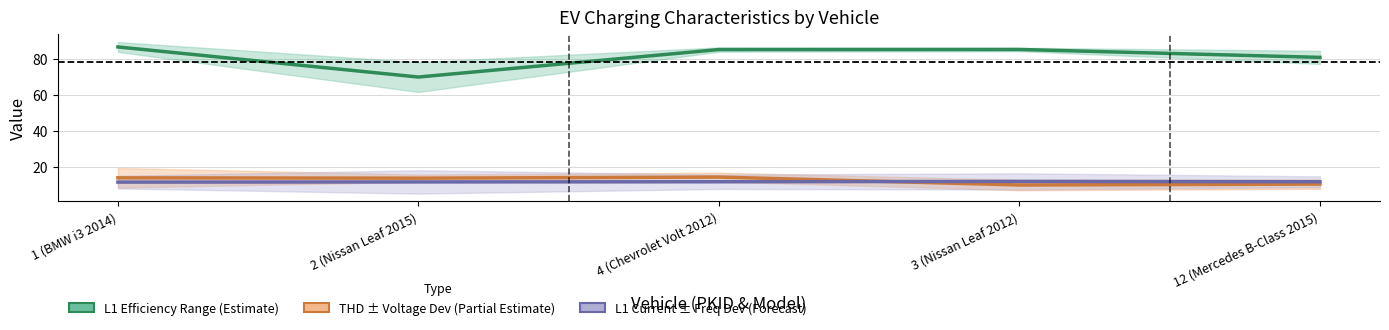

True or false: L1 Efficiency at Min Charge Rate (%) and L1 Current at Max Charge Rate (A) intersect in this chart.

False